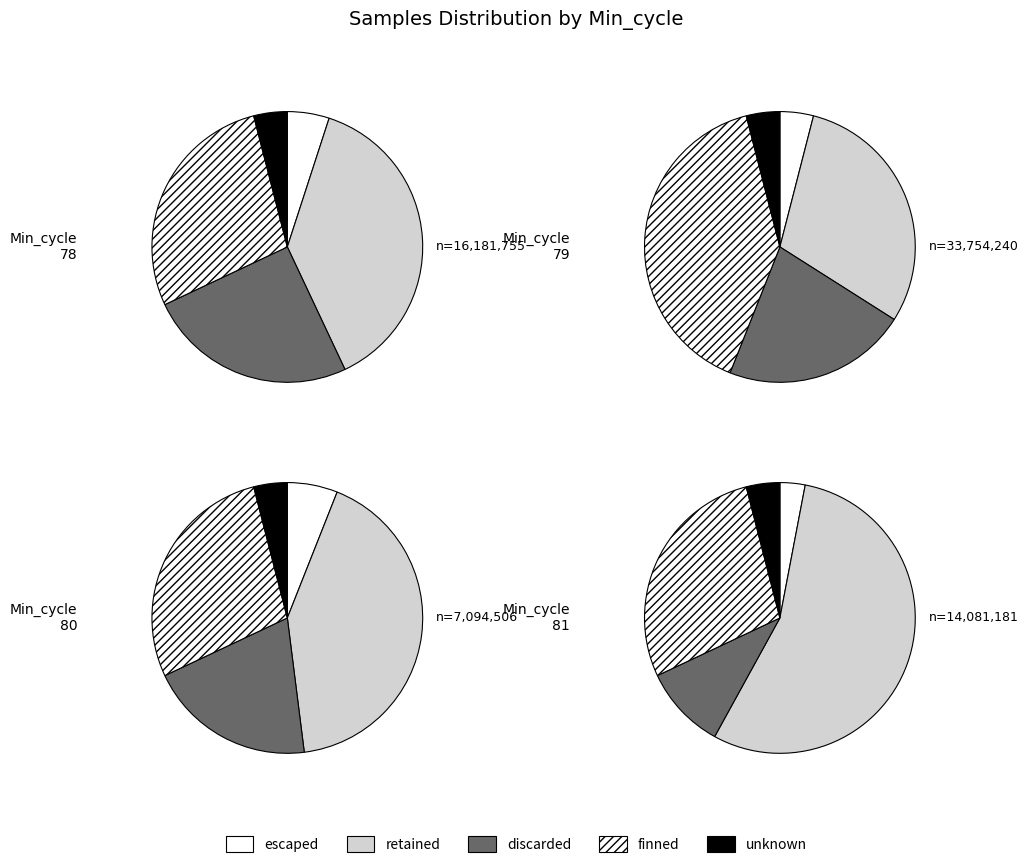

The 81 slice represents 2% of the pie. True or false?

True